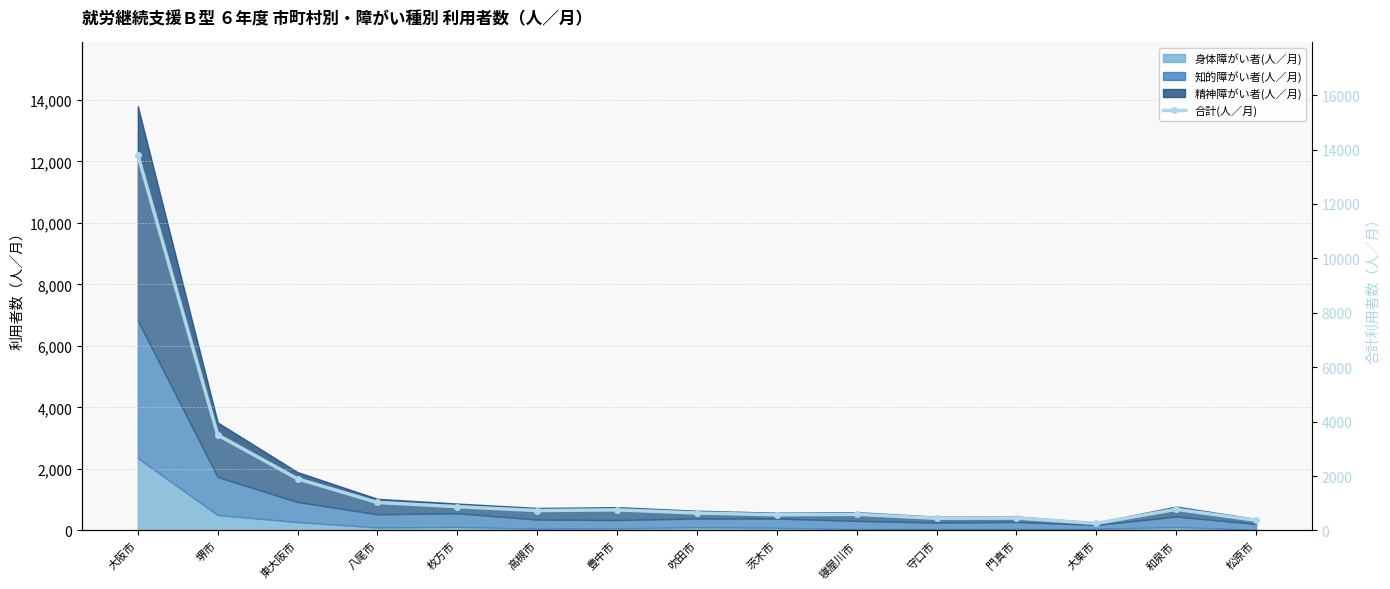

Where does the data first go above 733?

大阪市